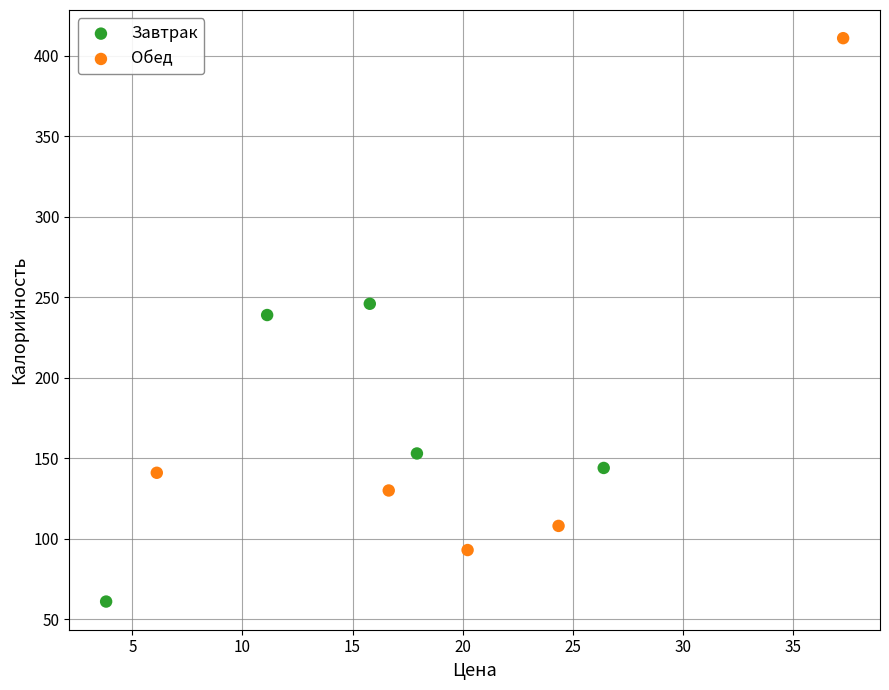

Which series reaches the maximum Y coordinate?

Обед